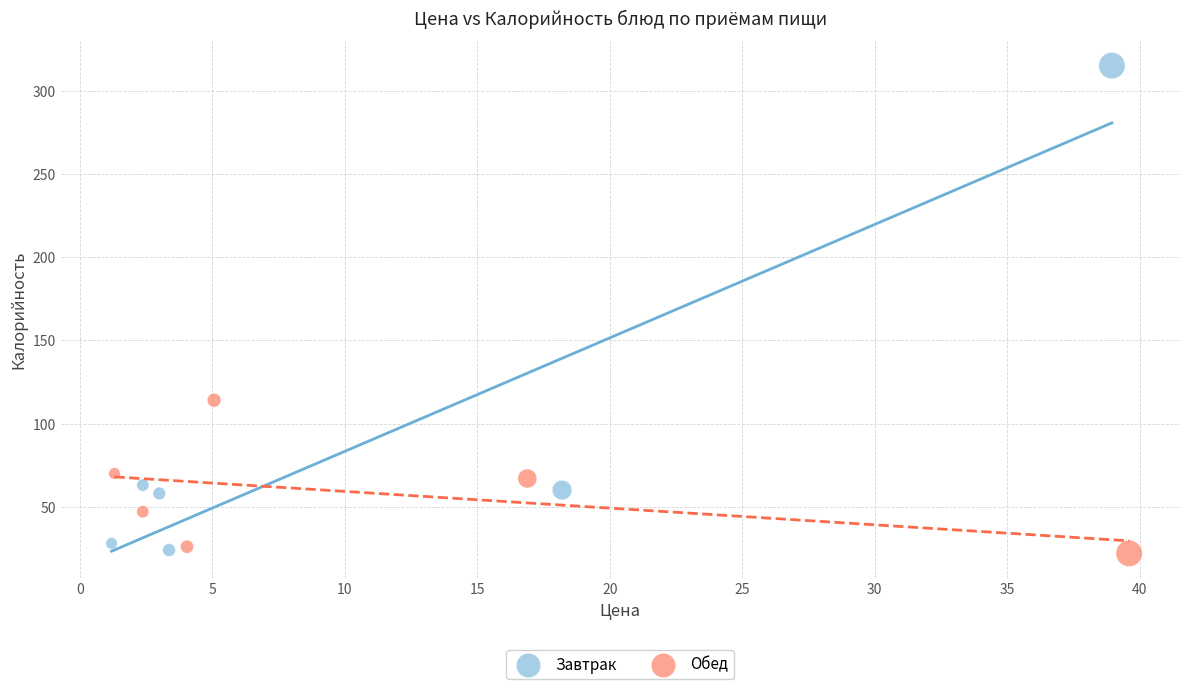

Which series reaches the maximum Y coordinate?

Завтрак